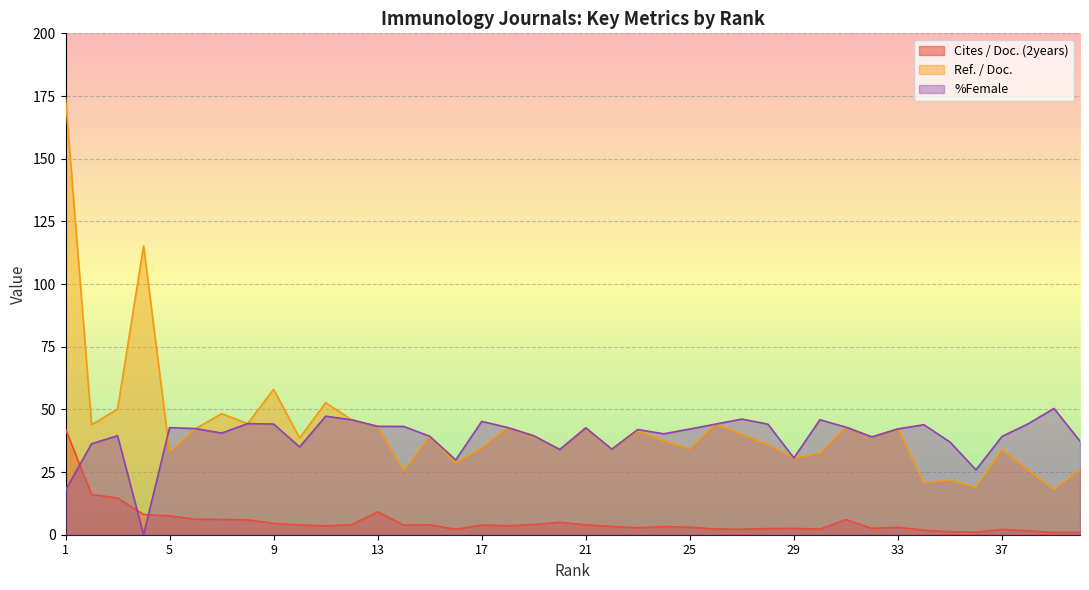

Which category has the lowest value in the Ref. / Doc. series?

39